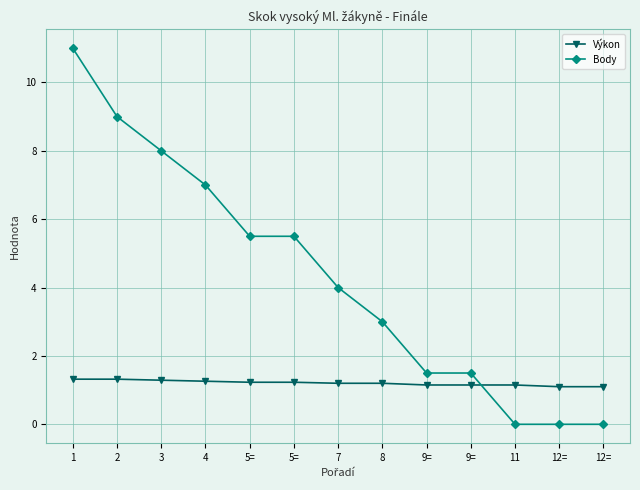

What is the label of the 8th point from the left?

8